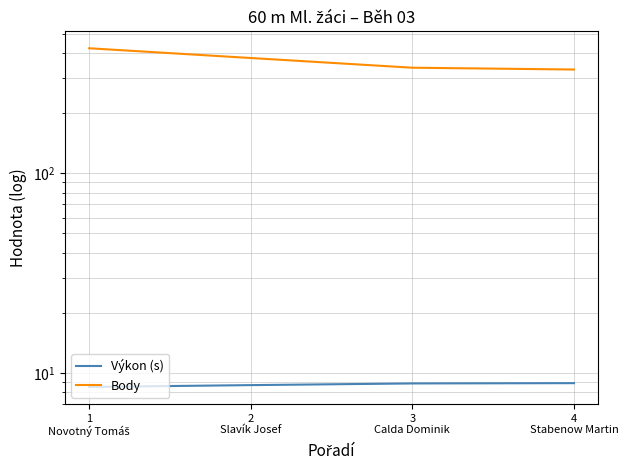

True or false: Výkon (s) and Body intersect in this chart.

False